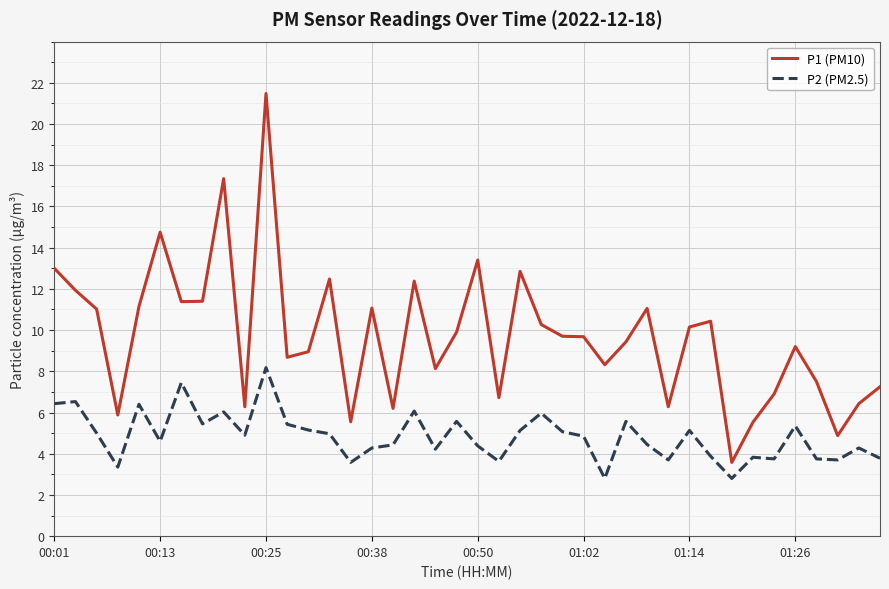

True or false: P2 (PM2.5) and P1 (PM10) cross at least once.

False